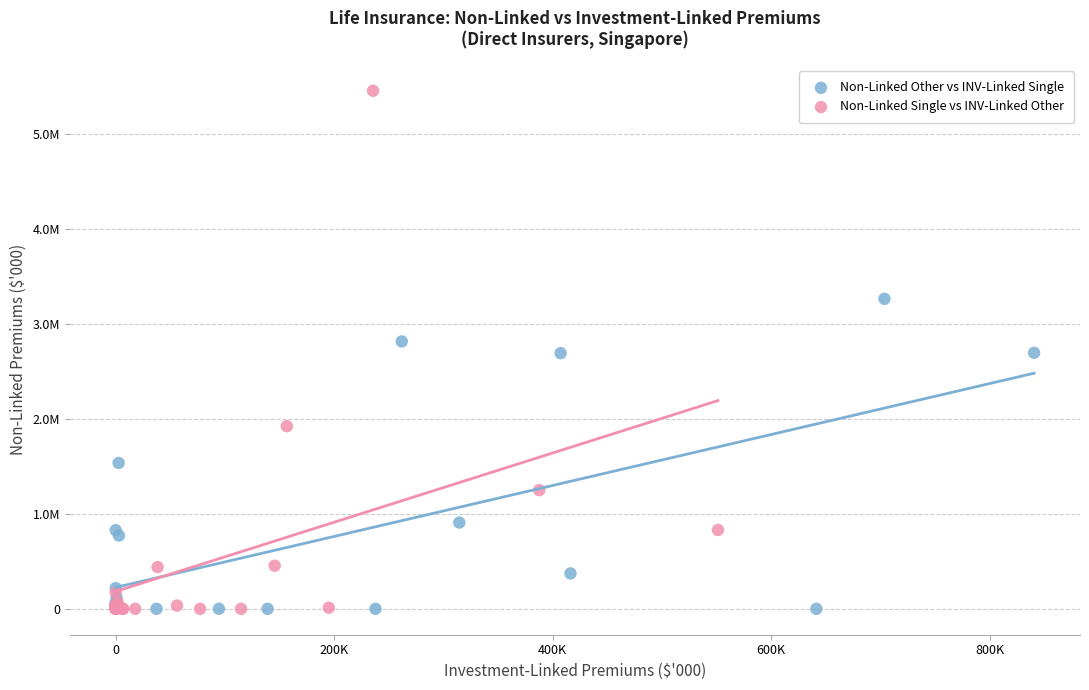

What are all the series names shown in the legend?

Non-Linked Other vs INV-Linked Single, Non-Linked Single vs INV-Linked Other